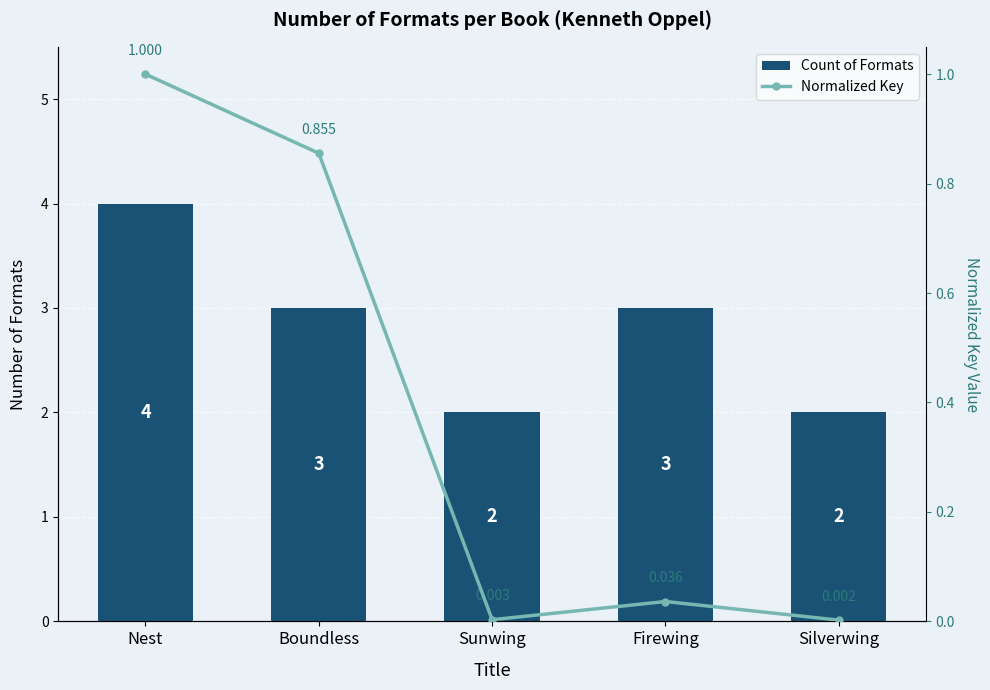

Between Nest and Silverwing, which is larger?

Nest